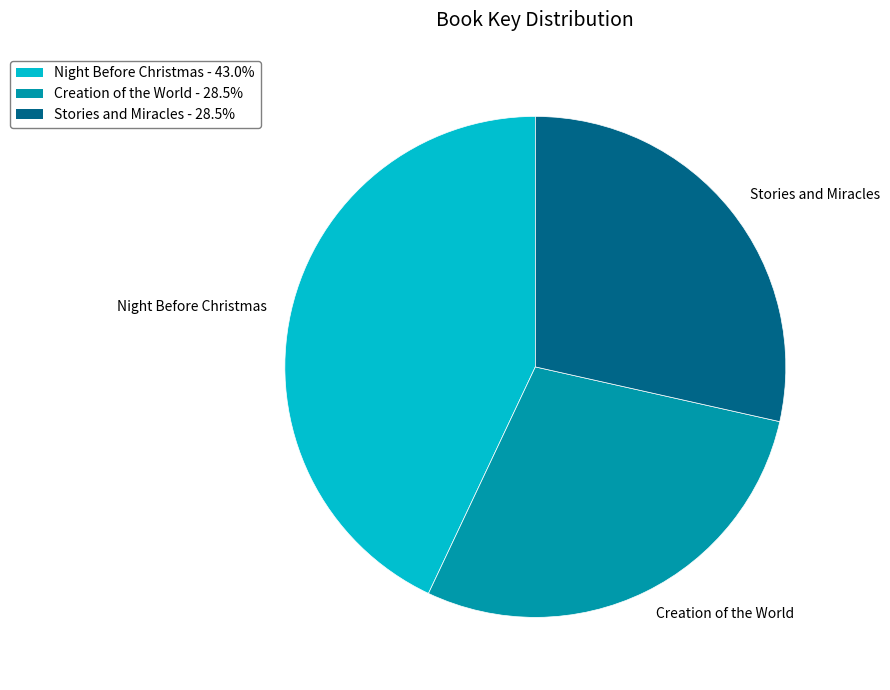

Does Creation of the World represent more than half of the total?

No